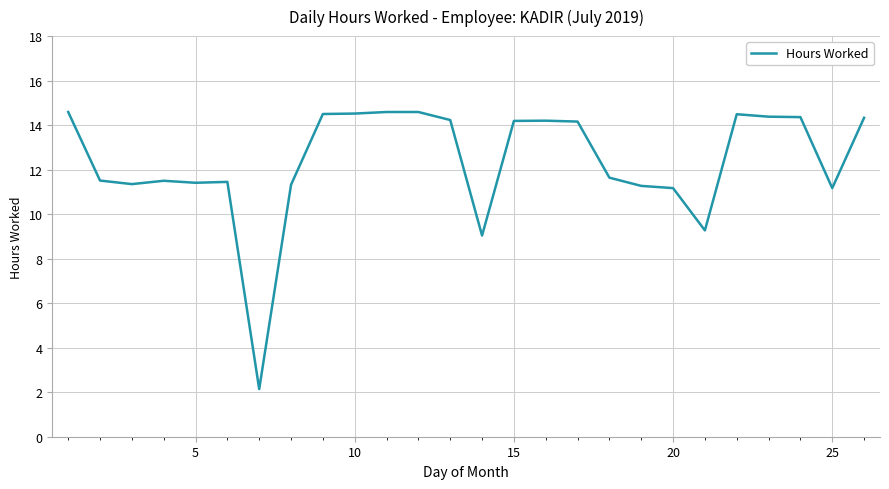

What is the smallest value displayed?

2.1